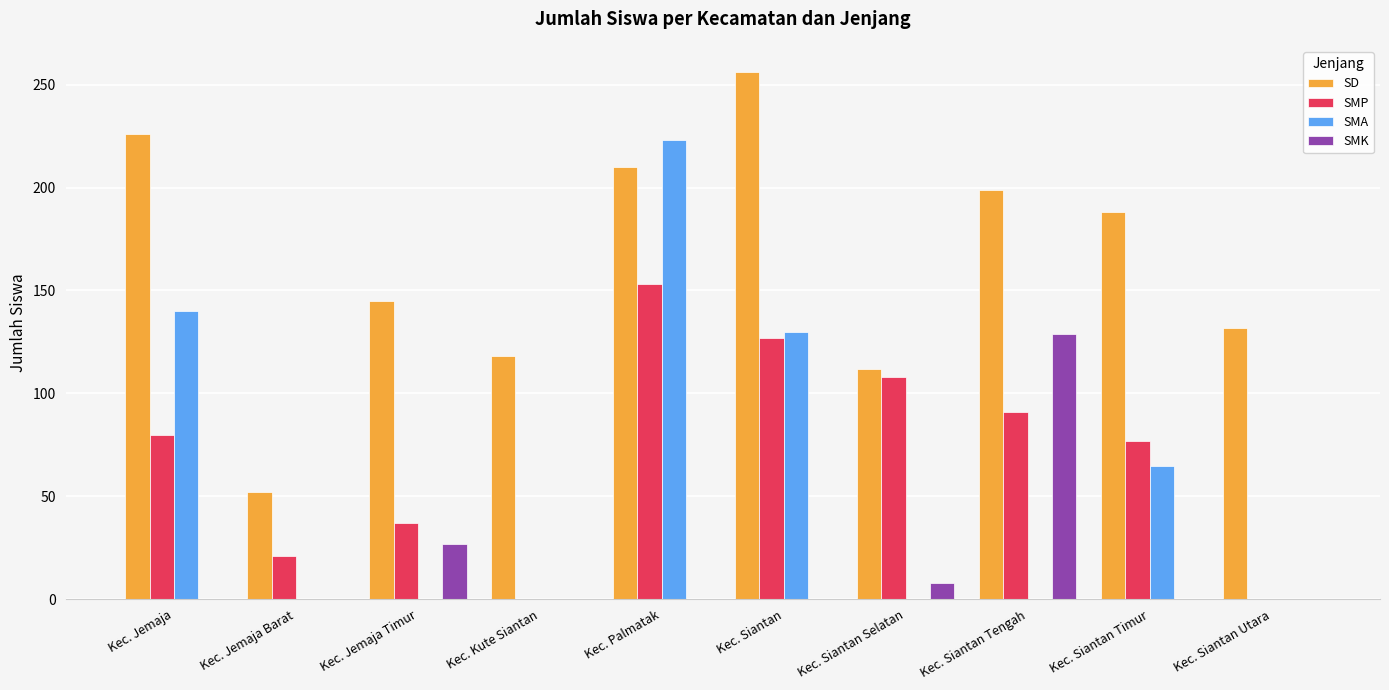

What is the sum of all SMP values?

694